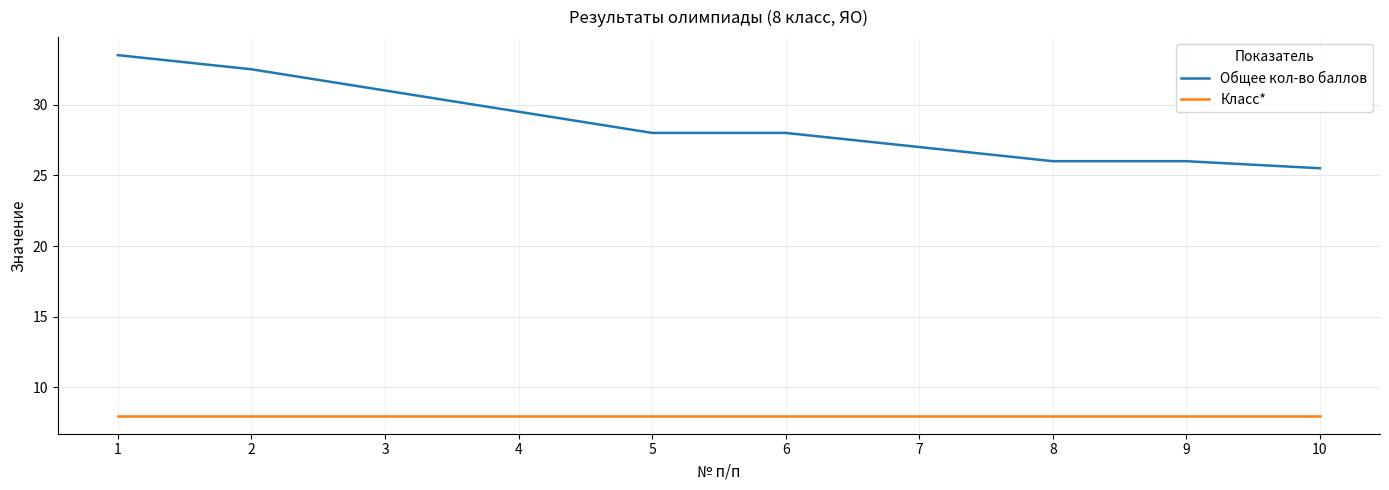

The Общее кол-во баллов series shows 26.0 at 8. True or false?

True